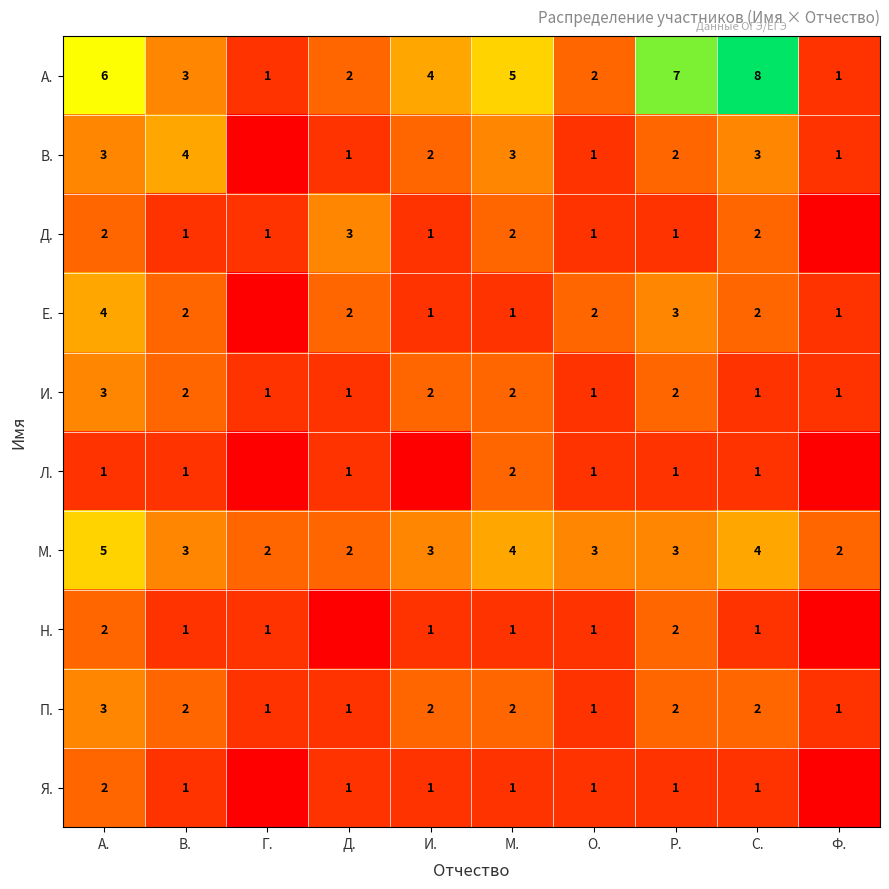

The value of Д. at М. is 1. True or false?

False